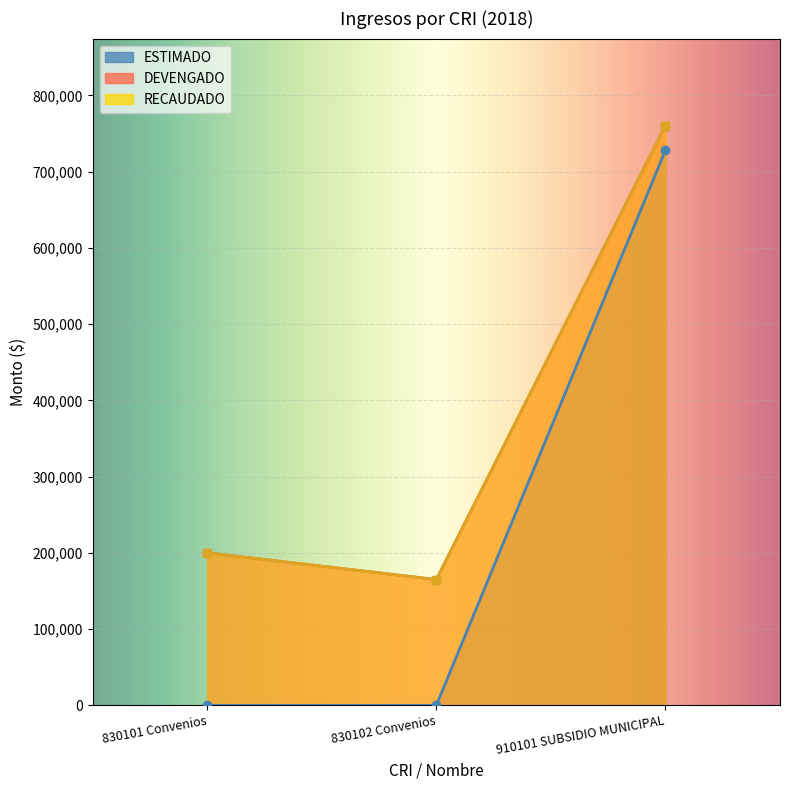

Reading right to left, list all the values displayed in this chart.

ESTIMADO: 910101 SUBSIDIO MUNICIPAL=728000	830102 Convenios=0	830101 Convenios=0
DEVENGADO: 910101 SUBSIDIO MUNICIPAL=760380	830102 Convenios=165000	830101 Convenios=200000
RECAUDADO: 910101 SUBSIDIO MUNICIPAL=760380	830102 Convenios=165000	830101 Convenios=200000